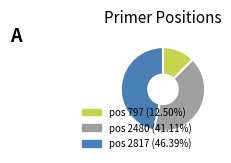

Approximately how many times larger is the value at pos 2817 (46.39%) compared to pos 797 (12.50%)?

3.7